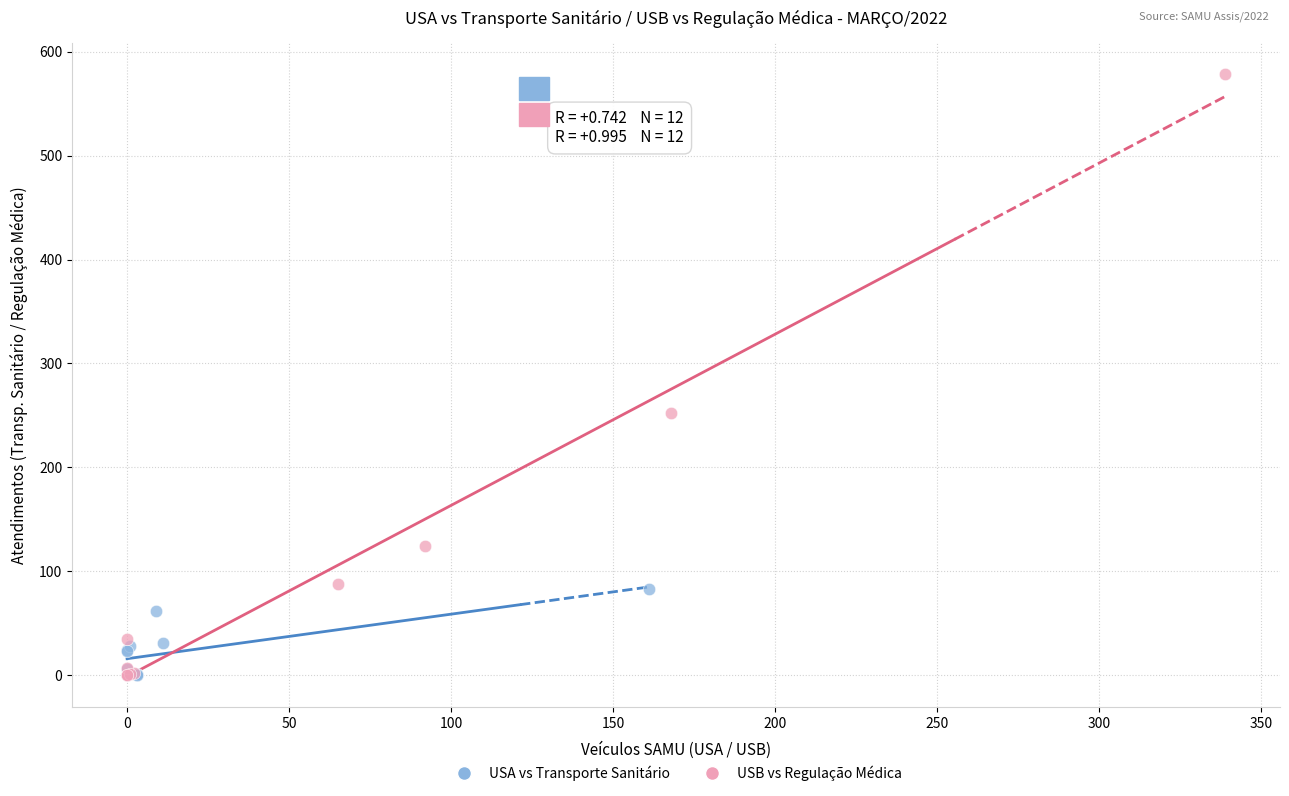

Which series reaches the maximum Y coordinate?

USB vs Regulação Médica